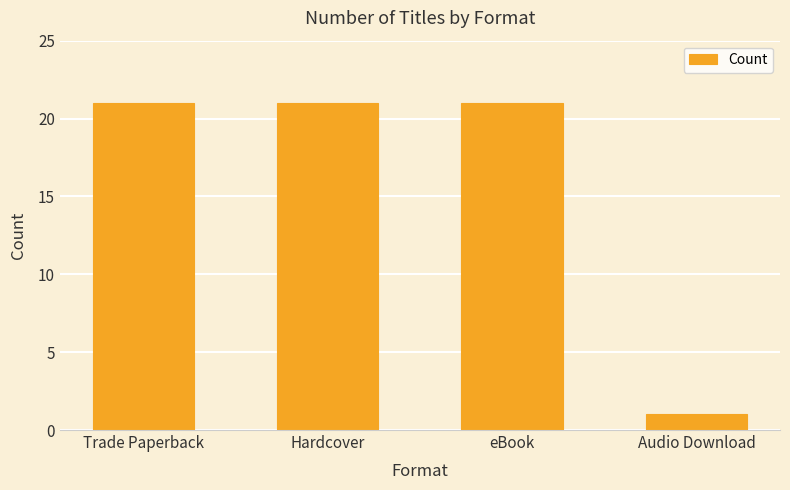

Reading right to left, list all the values displayed in this chart.

1	21	21	21